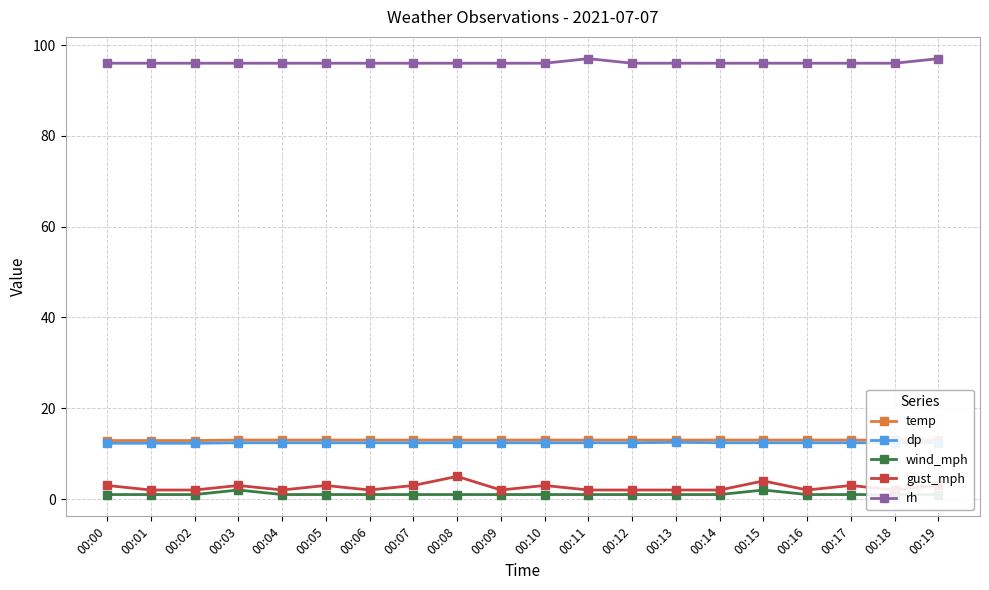

What is the difference between the second highest and minimum values in the wind_mph series?

1.0